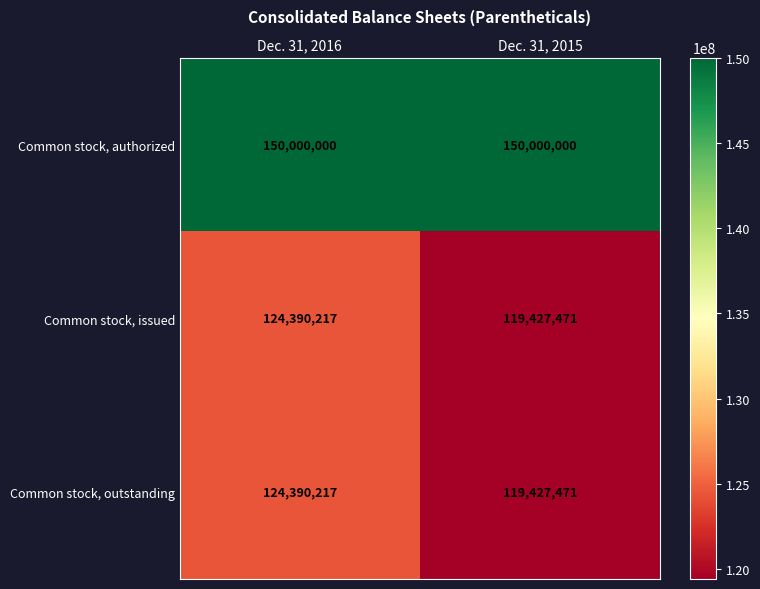

What is the sum of all Common stock, authorized values?

300000000